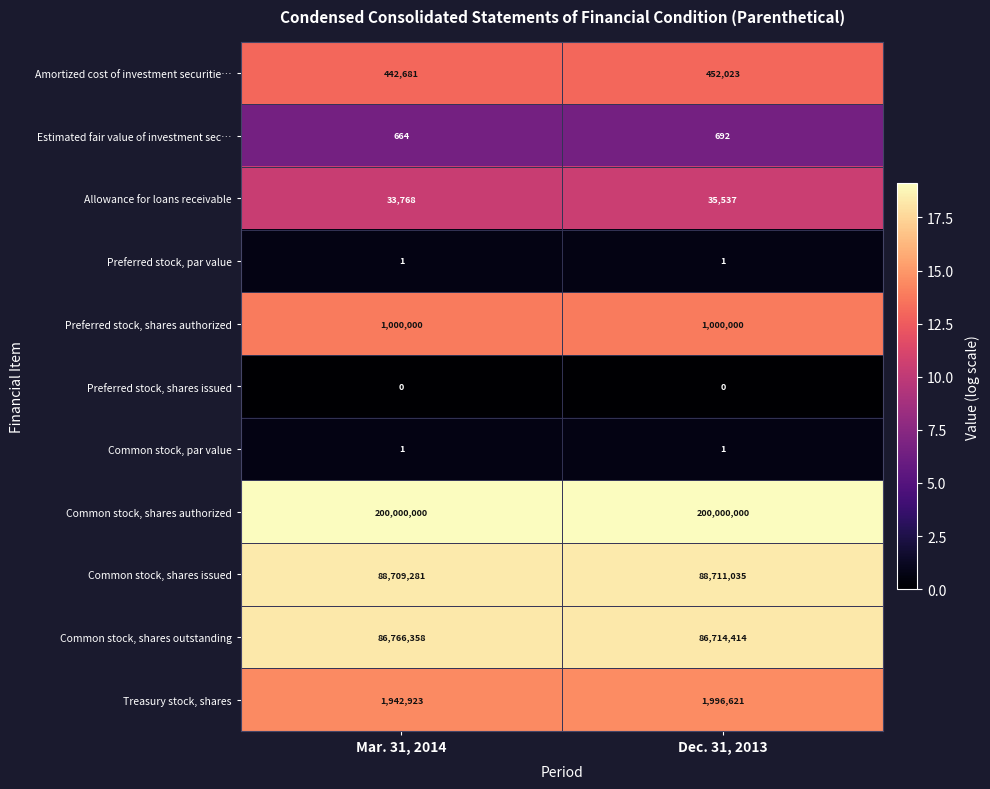

Which series has the largest total across all categories?

Common stock, shares authorized